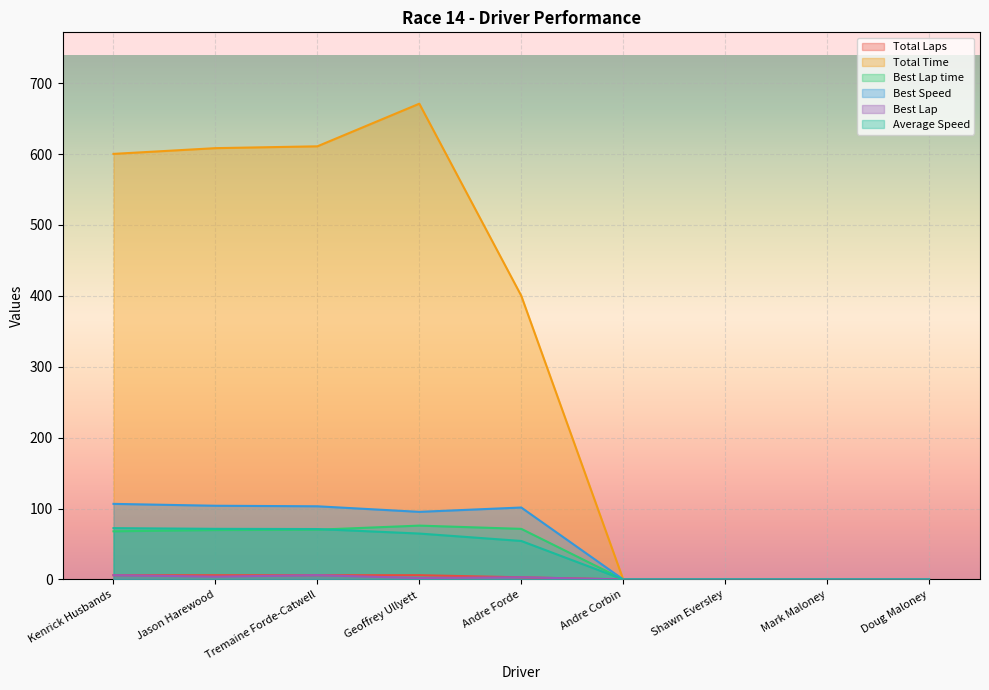

At which label does Total Laps first exceed 3?

Kenrick Husbands